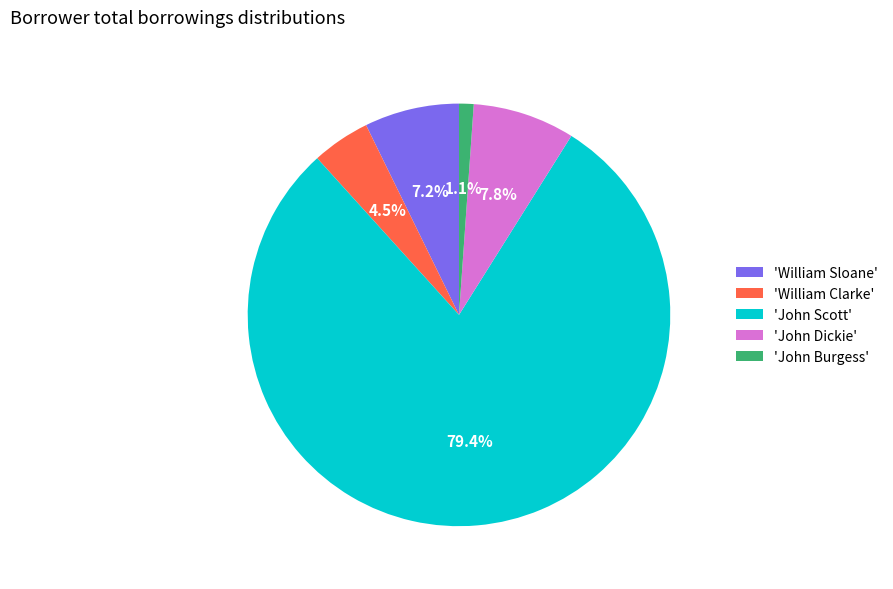

Between 'John Dickie' and 'William Sloane', which is larger?

'John Dickie'